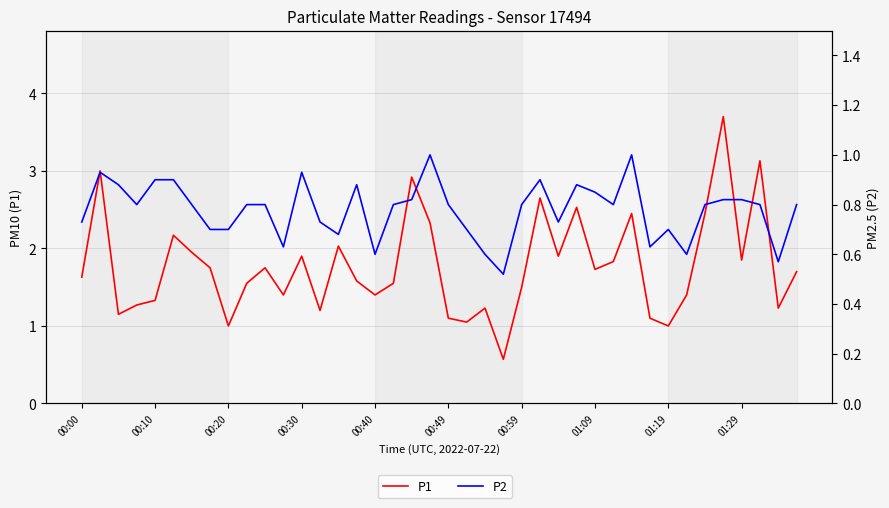

What value does the P1 series have at 34?

2.5